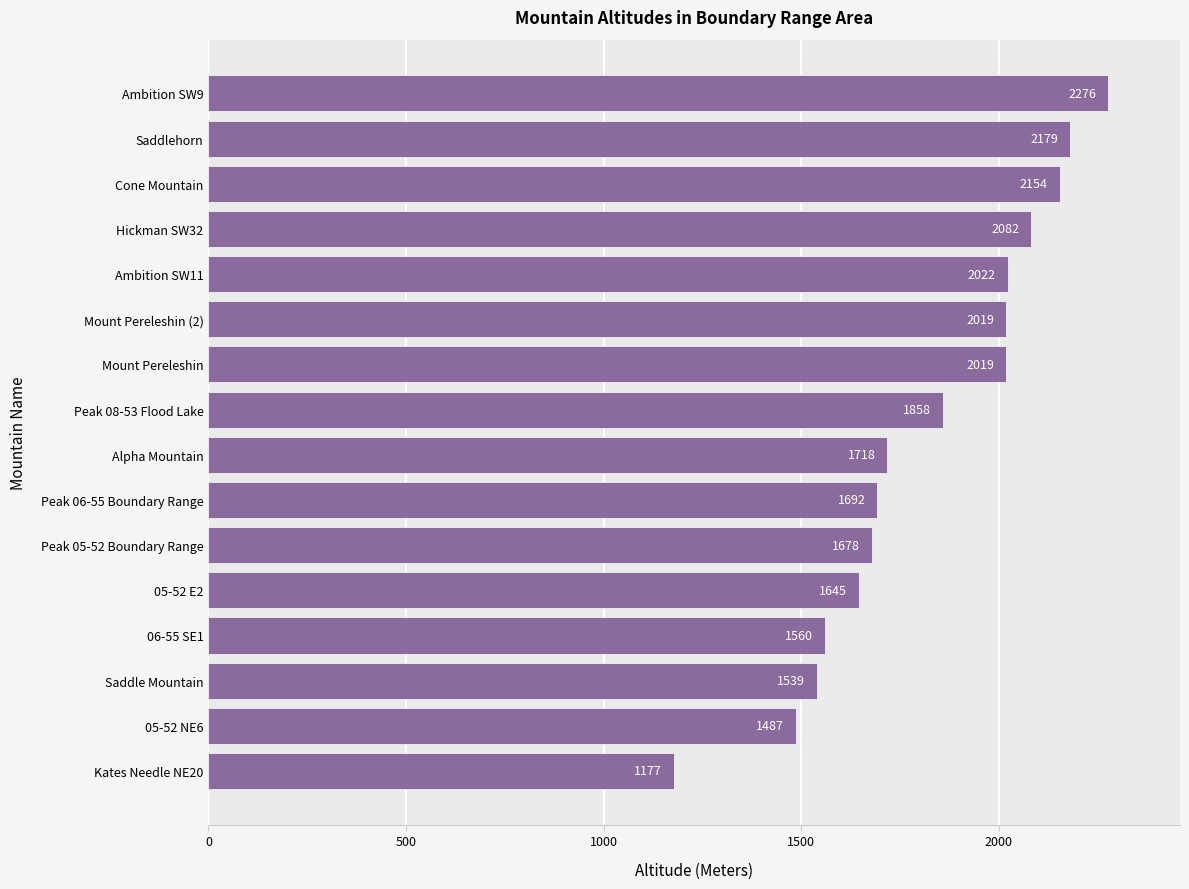

Which has a higher value, Peak 08-53 Flood Lake or Peak 05-52 Boundary Range?

Peak 08-53 Flood Lake